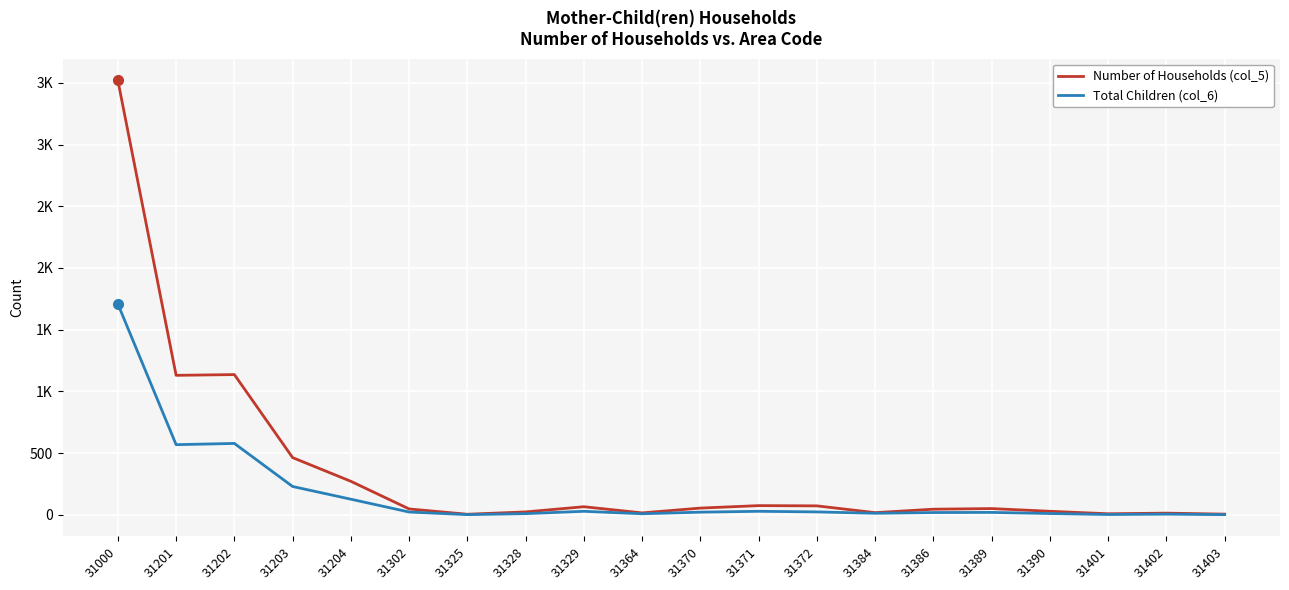

Which series changed the most between 31302 and 31325?

Number of Households (col_5)